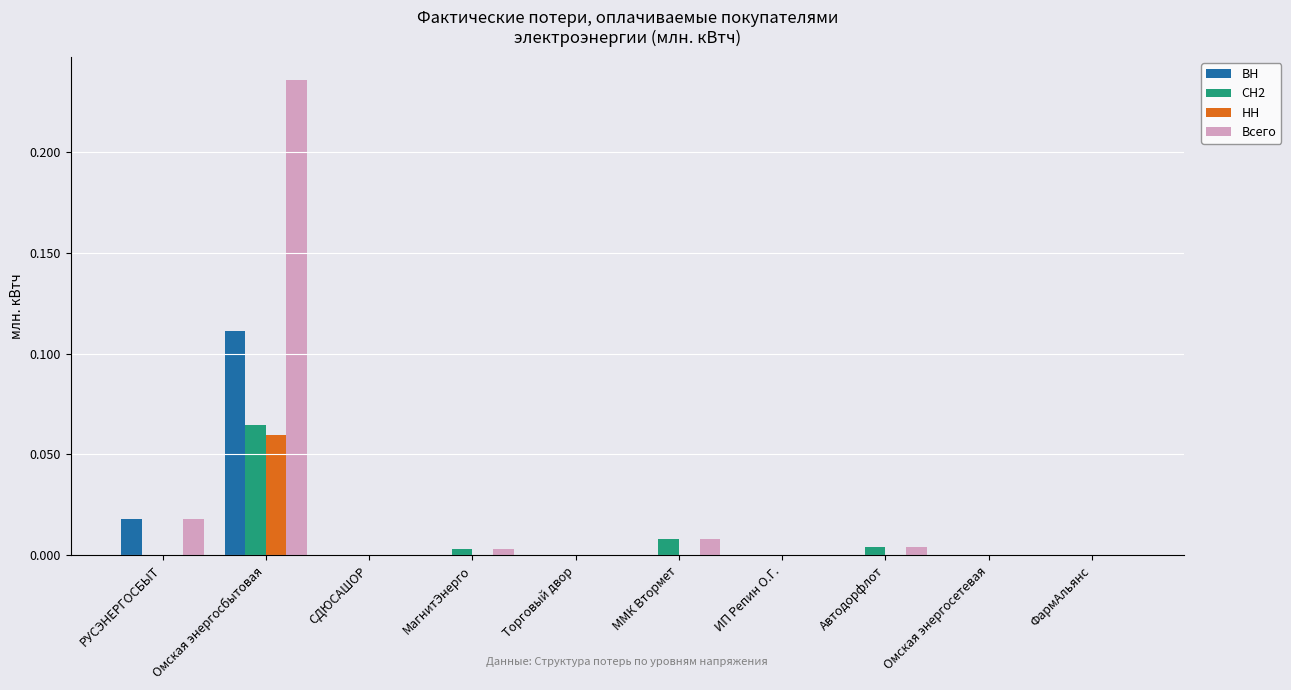

How many distinct data groups are displayed?

4